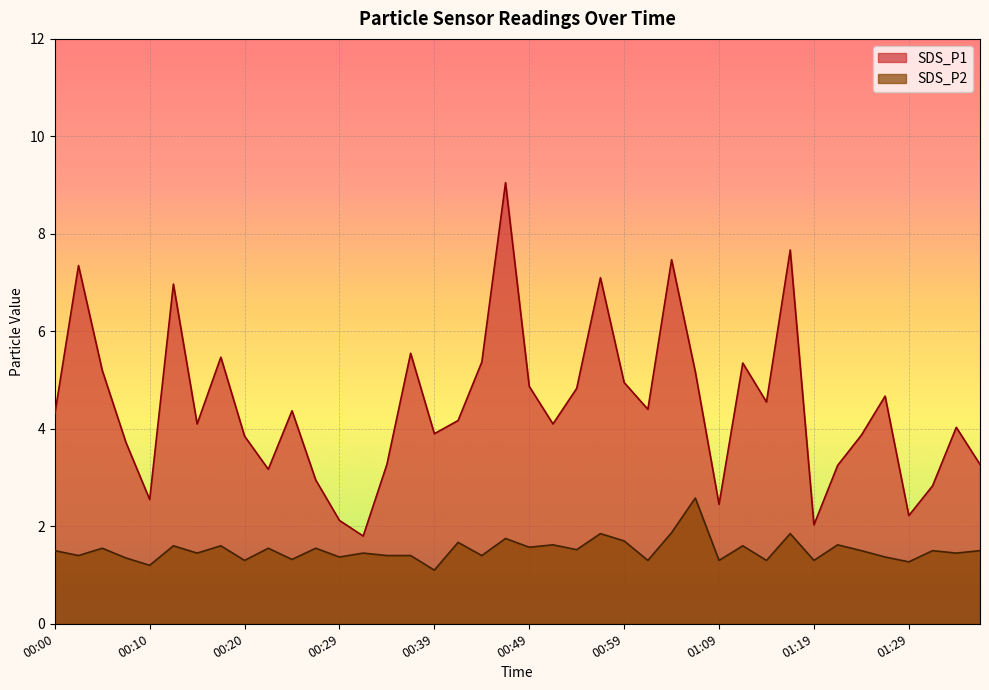

Reading left to right, extract all data points from this chart.

SDS_P1: 00:00=4.3	00:02=7.3	00:05=5.2	00:07=3.7	00:10=2.5	00:12=7.0	00:15=4.1	00:17=5.5	00:20=3.9	00:22=3.2	00:25=4.4	00:27=3.0	00:29=2.1	00:32=1.8	00:34=3.3	00:37=5.5	00:39=3.9	00:42=4.2	00:44=5.4	00:47=9.1	00:49=4.9	00:52=4.1	00:54=4.8	00:57=7.1	00:59=5.0	01:02=4.4	01:04=7.5	01:07=5.2	01:09=2.5	01:12=5.3	01:14=4.5	01:17=7.7	01:19=2.0	01:22=3.2	01:24=3.9	01:26=4.7	01:29=2.2	01:31=2.8	01:34=4.0	01:36=3.3
SDS_P2: 00:00=1.5	00:02=1.4	00:05=1.6	00:07=1.4	00:10=1.2	00:12=1.6	00:15=1.4	00:17=1.6	00:20=1.3	00:22=1.6	00:25=1.3	00:27=1.6	00:29=1.4	00:32=1.4	00:34=1.4	00:37=1.4	00:39=1.1	00:42=1.7	00:44=1.4	00:47=1.8	00:49=1.6	00:52=1.6	00:54=1.5	00:57=1.9	00:59=1.7	01:02=1.3	01:04=1.9	01:07=2.6	01:09=1.3	01:12=1.6	01:14=1.3	01:17=1.9	01:19=1.3	01:22=1.6	01:24=1.5	01:26=1.4	01:29=1.3	01:31=1.5	01:34=1.4	01:36=1.5